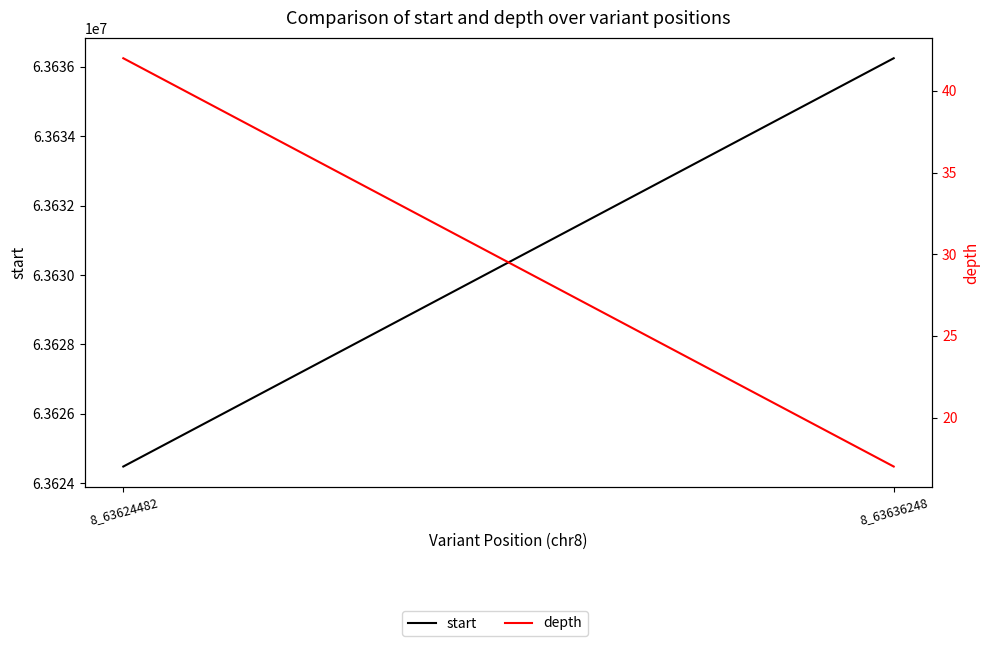

What is the sum of the start values at 8_63624482 and 8_63636248?

127260730